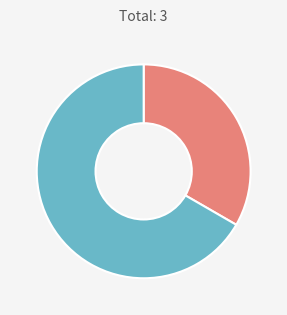

Is there any slice that represents more than half of the pie?

Yes